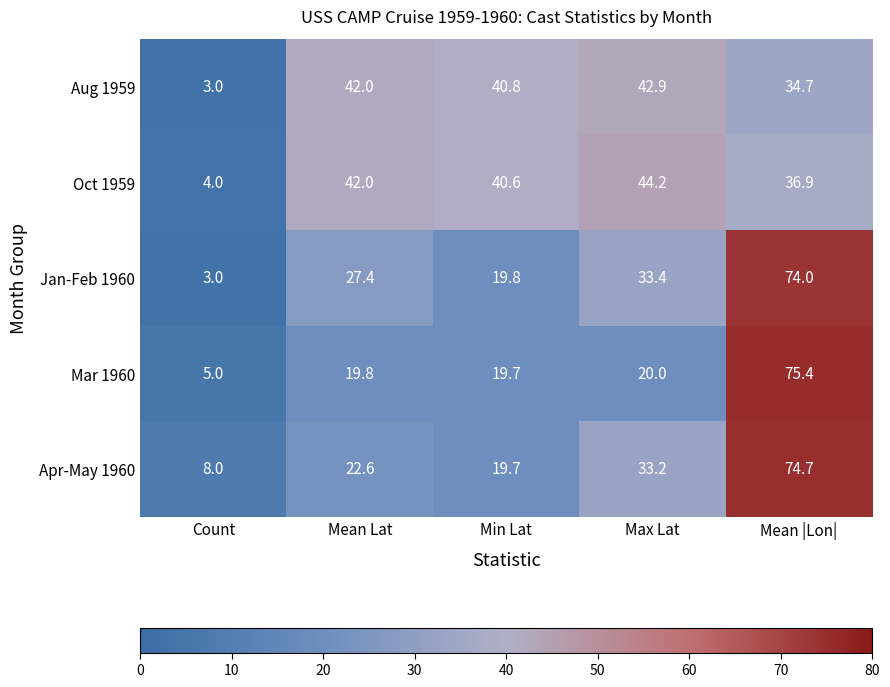

True or false: Oct 1959 has a value of 27.8 at Max Lat.

False